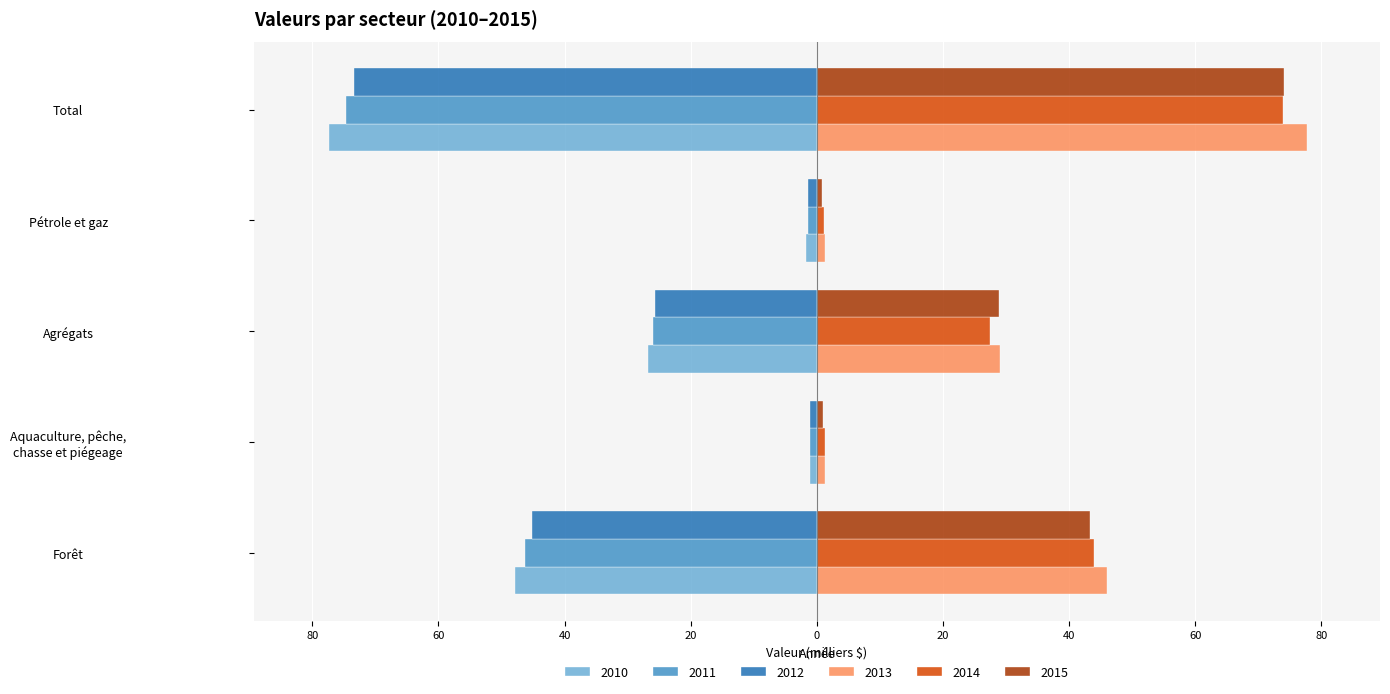

How many data points in 2010 are less than -26?

3